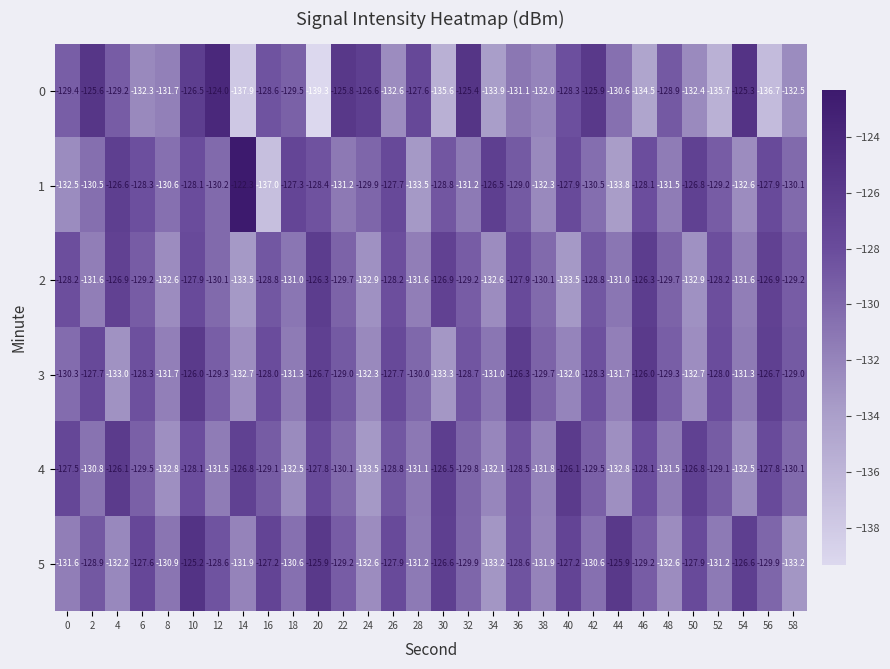

At which category is the sum across all series the highest?

10